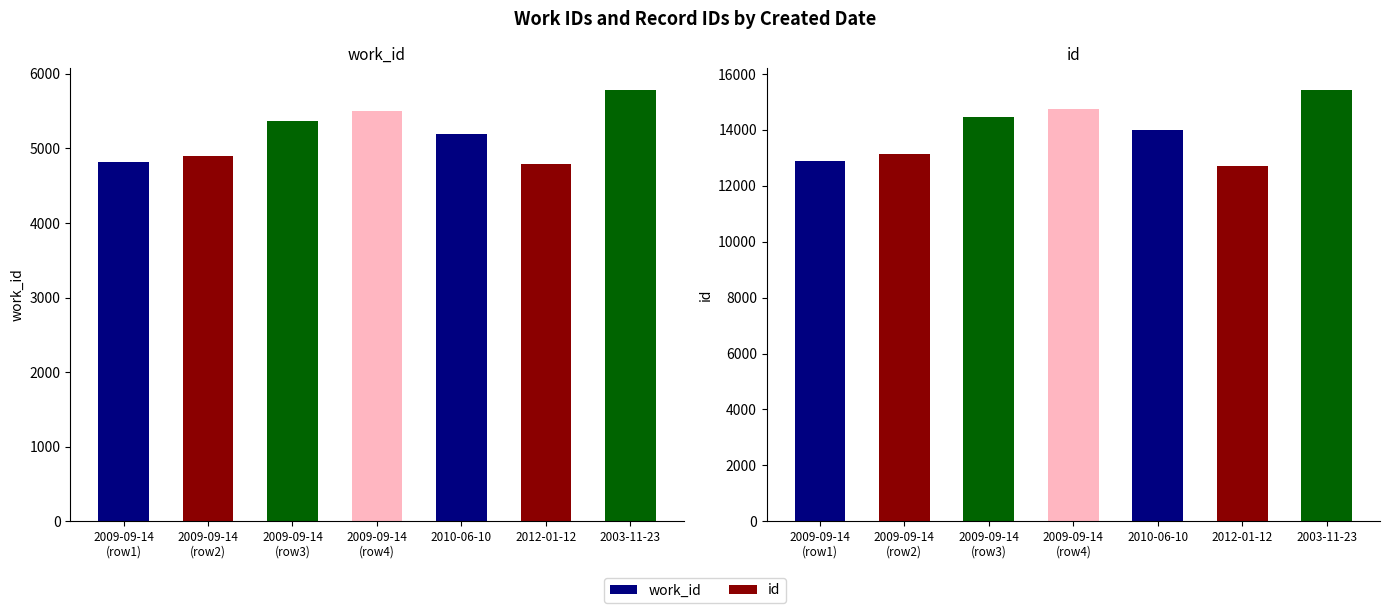

How many bars are there in total?

14